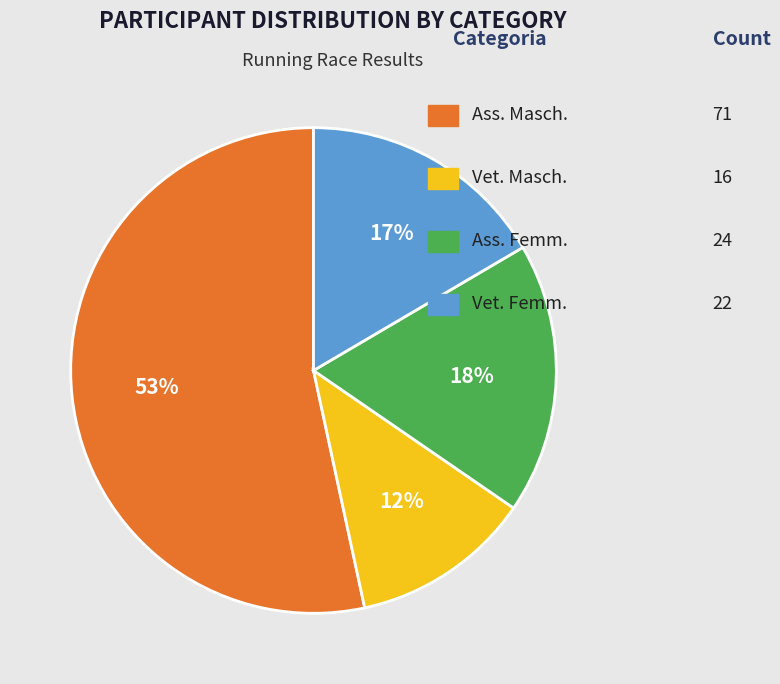

How many slices are in this pie chart?

4